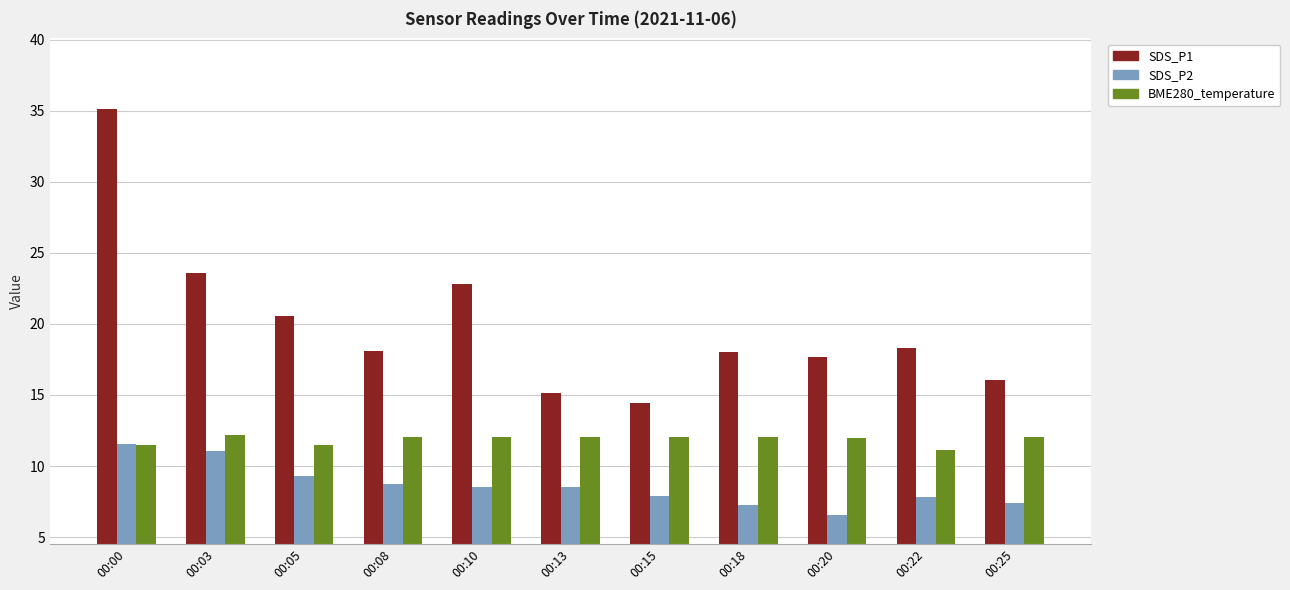

Which series has the largest total across all categories?

SDS_P1